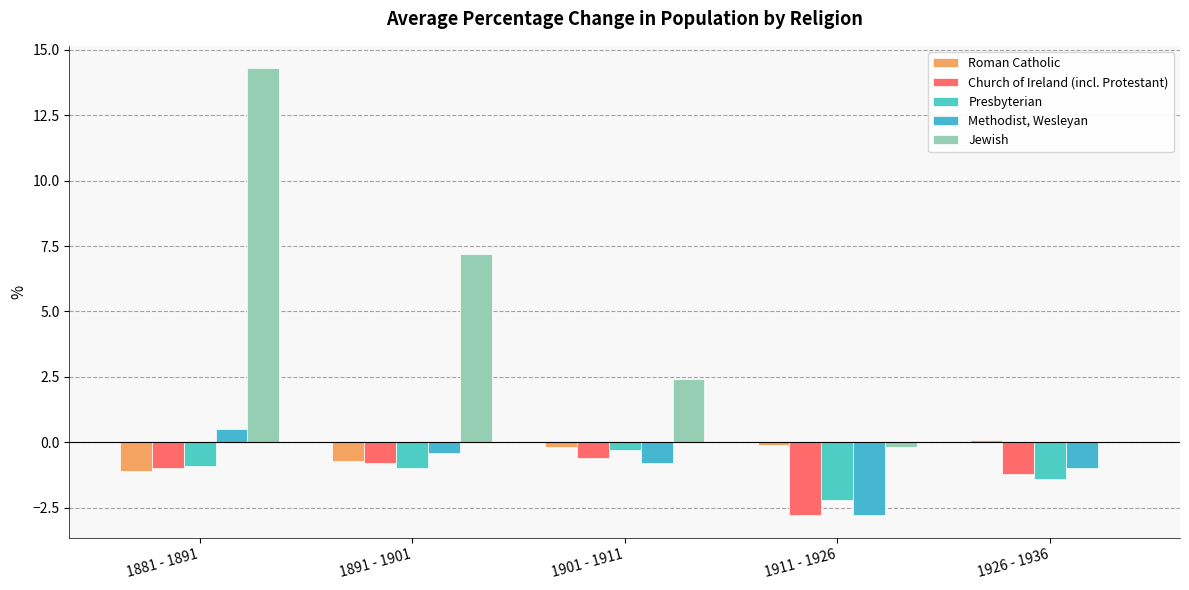

Reading right to left, list all the values displayed in this chart.

Roman Catholic: 0.1	-0.1	-0.2	-0.7	-1.1
Church of Ireland (incl. Protestant): -1.2	-2.8	-0.6	-0.8	-1.0
Presbyterian: -1.4	-2.2	-0.3	-1.0	-0.9
Methodist, Wesleyan: -1.0	-2.8	-0.8	-0.4	0.5
Jewish: 0.0	-0.2	2.4	7.2	14.3